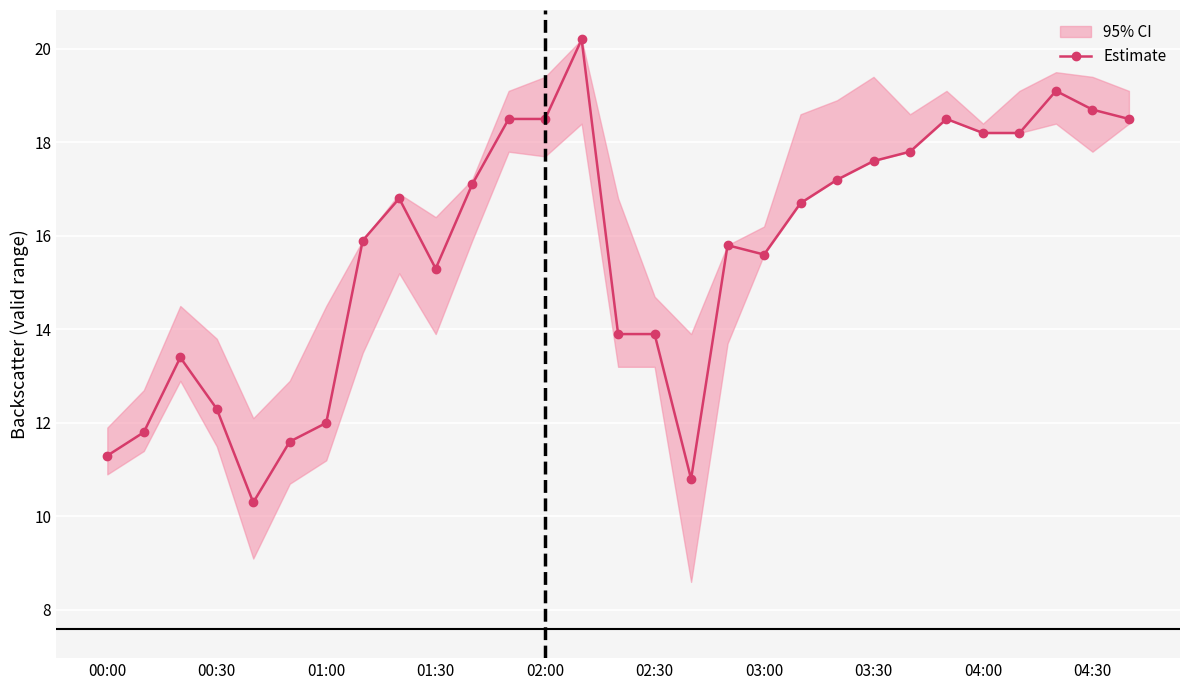

Where is Estimate nearest to the value 15?

01:30